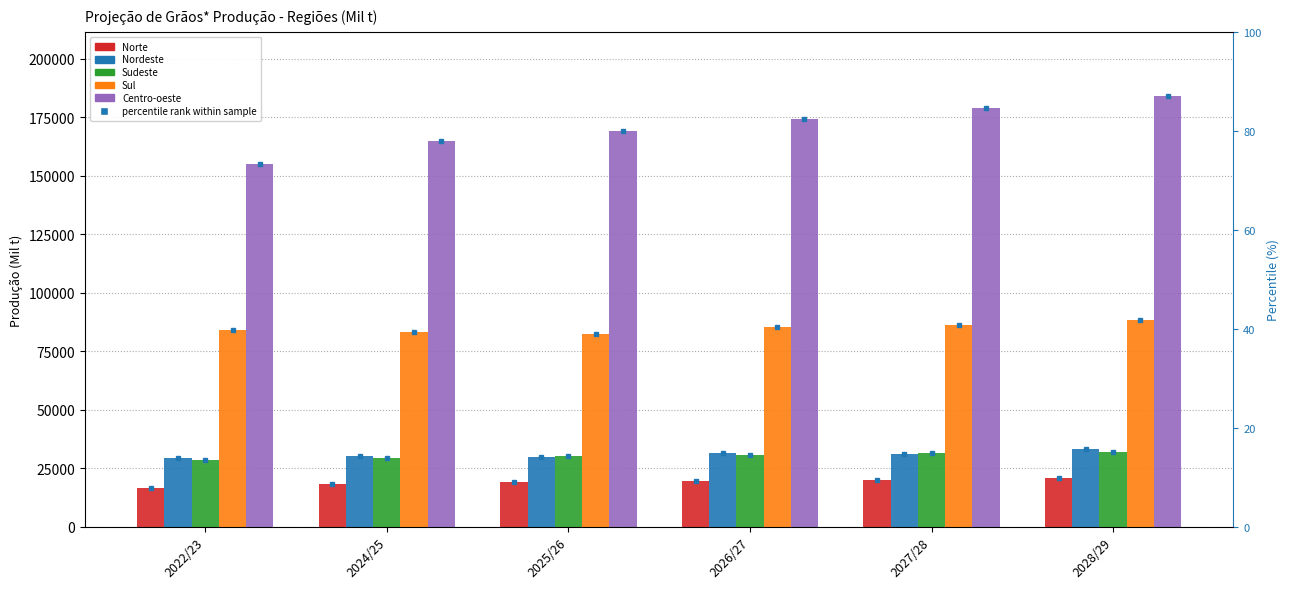

What is the approximate value of Sudeste at 2026/27?

30817.7